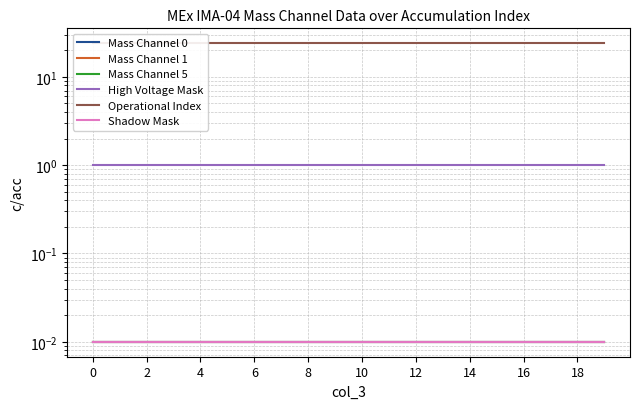

Is it true that Mass Channel 5 equals 0.0 at 13?

True